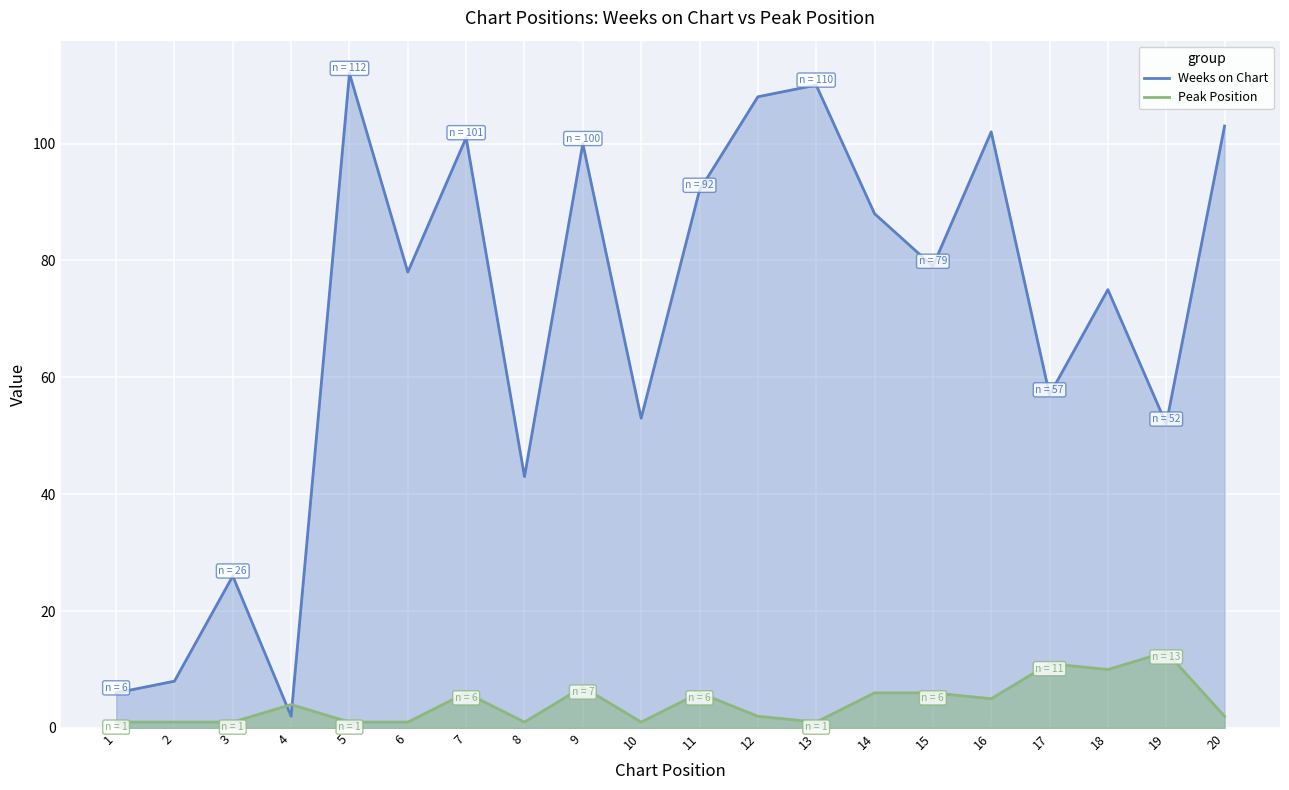

Reading right to left, extract all data points from this chart.

Weeks on Chart line: 103	52	75	57	102	79	88	110	108	92	53	100	43	101	78	112	2	26	8	6
Peak Position line: 2	13	10	11	5	6	6	1	2	6	1	7	1	6	1	1	4	1	1	1